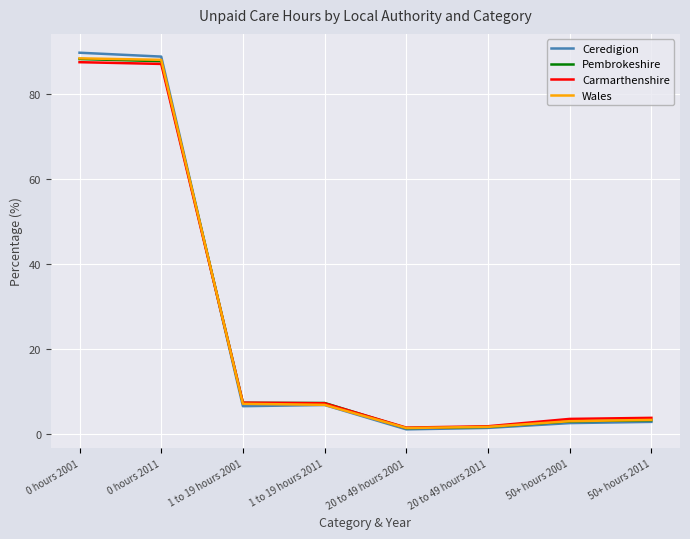

Between which two adjacent categories do Pembrokeshire and Carmarthenshire first intersect?

0 hours 2011 and 1 to 19 hours 2001